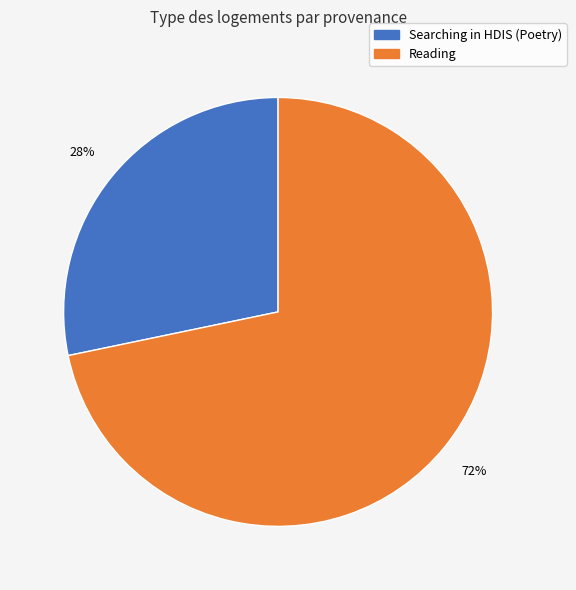

Which has a higher value, Reading or Searching in HDIS (Poetry)?

Reading